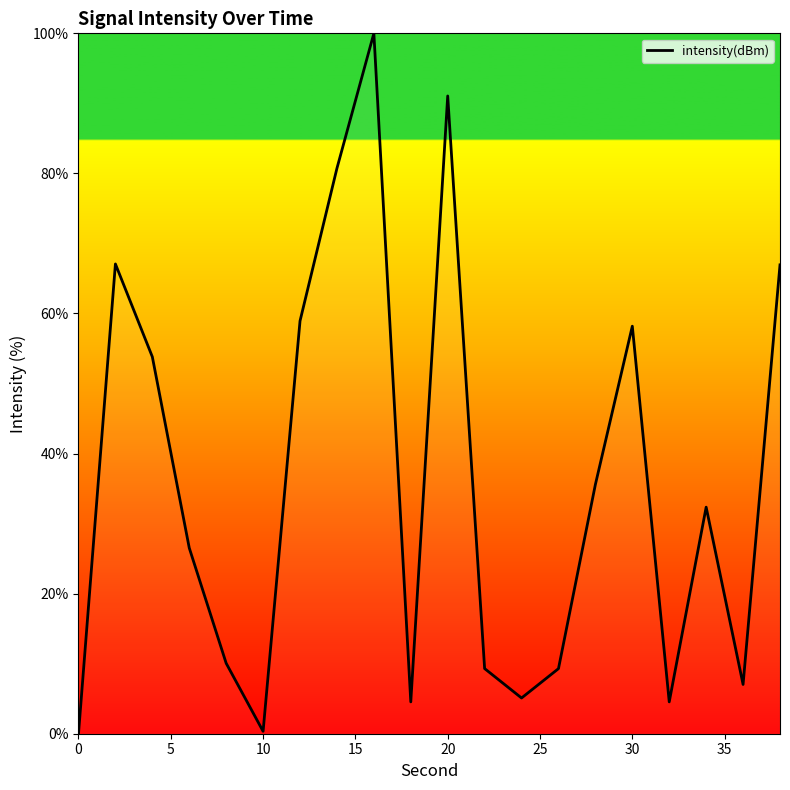

What is the greatest value displayed?

100.0